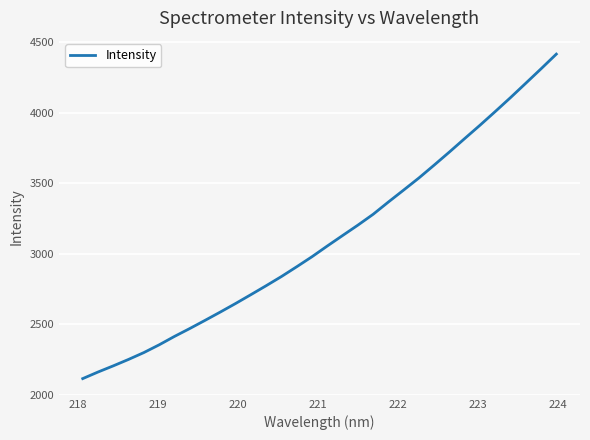

What is the minimum value shown in the chart?

2113.6